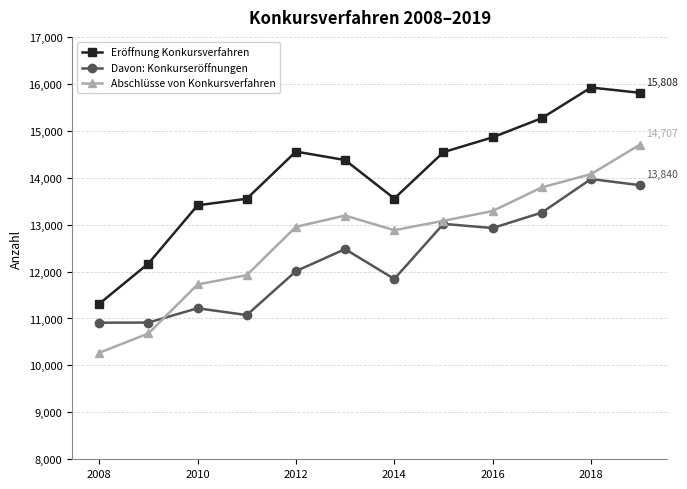

Which series has the largest range (max minus min)?

Eröffnung Konkursverfahren